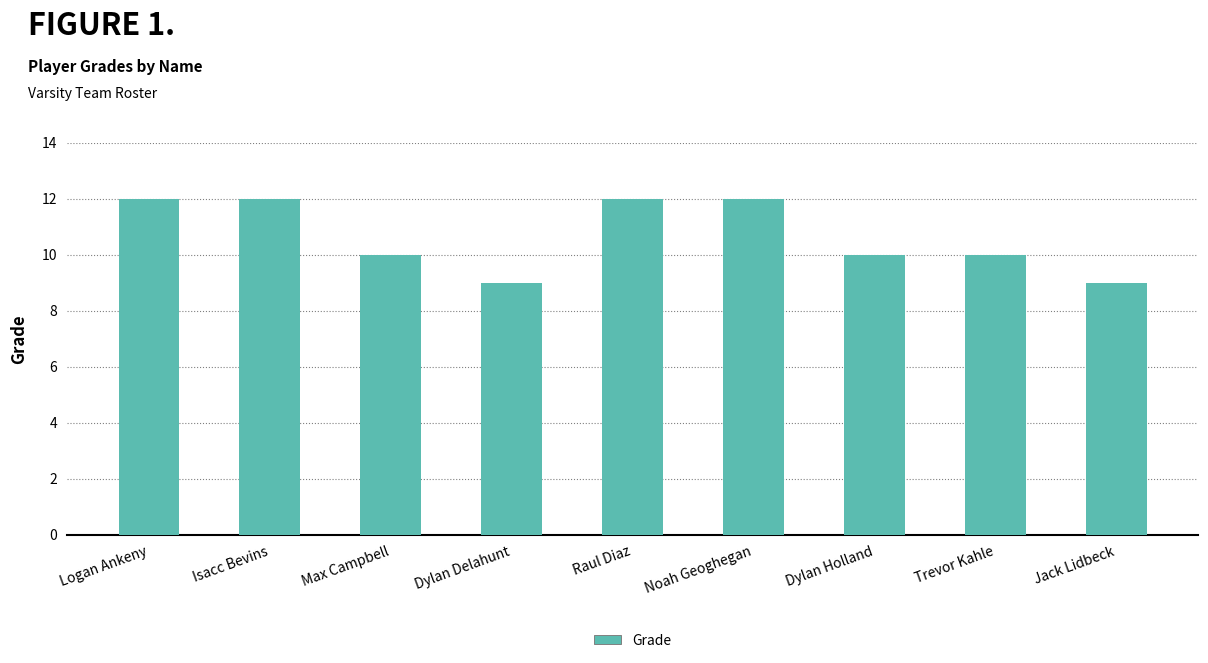

What is the ratio of the value at Logan Ankeny to the value at Dylan Delahunt?

1.3